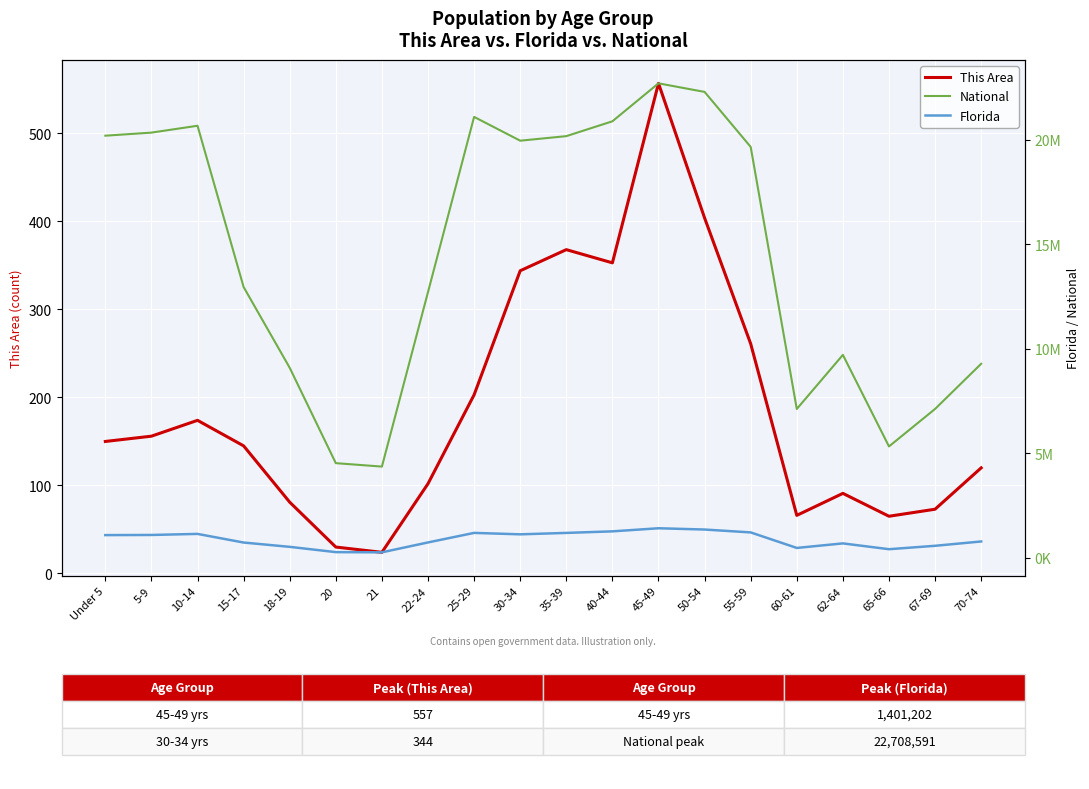

Reading right to left, what are all the values shown in this chart?

This Area: 120	73	65	91	66	261	404	557	353	368	344	203	102	24	30	81	145	174	156	150
National: 9278166	7115361	5319902	9704197	7113727	19664805	22298125	22708591	20890964	20179642	19962099	21101849	12712576	4354294	4519129	9086089	12954254	20677194	20348657	20201362
Florida: 768707	561316	397917	676499	458751	1202418	1340291	1401202	1252787	1178467	1110318	1179227	722126	248602	258030	510899	717483	1130847	1080255	1073506